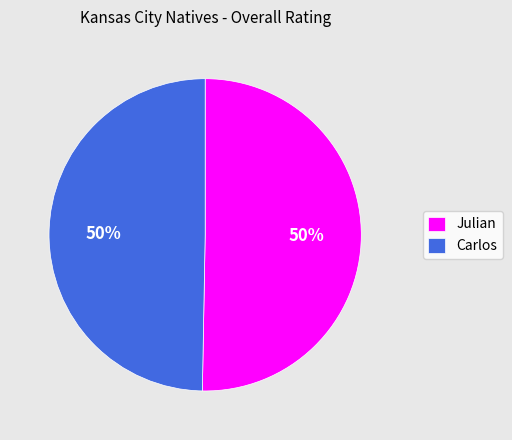

Combined, do Julian and Carlos account for over 50%?

Yes